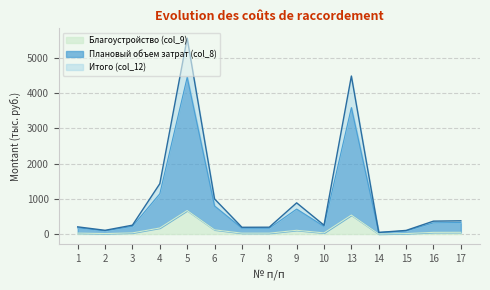

Where does the Итого (col_12) series first go above 251?

3